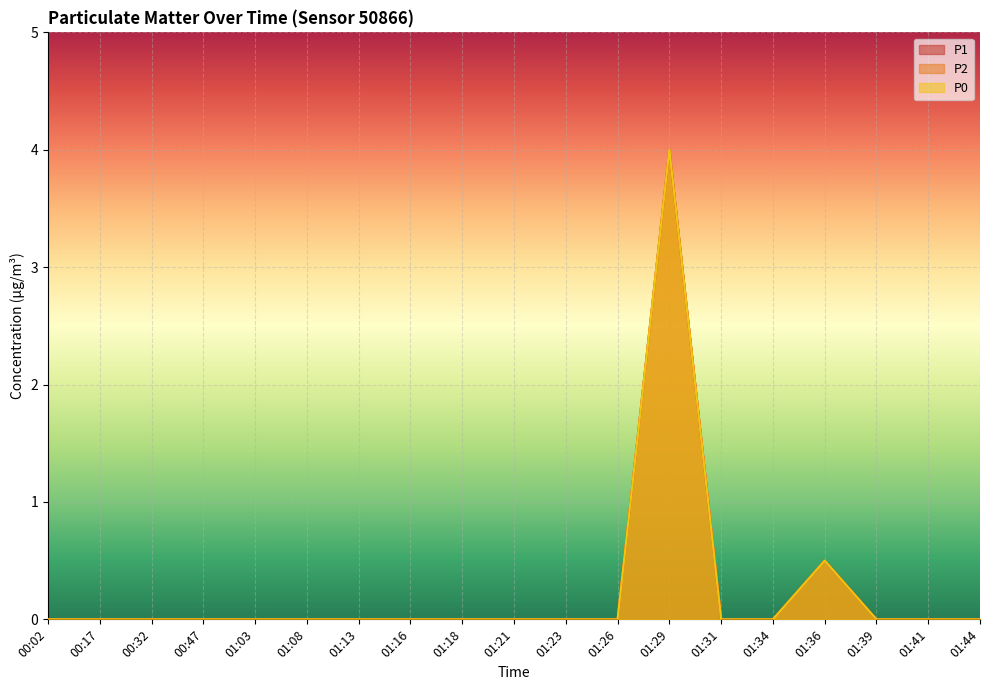

True or false: P0 has a value of -2.8 at 00:17.

False